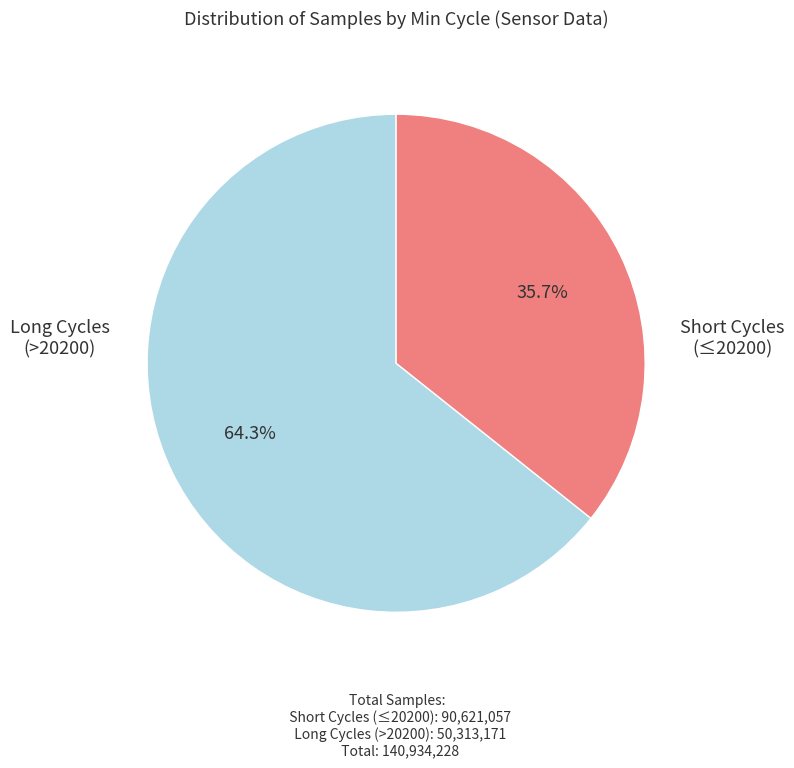

Is there a majority slice in this chart?

Yes